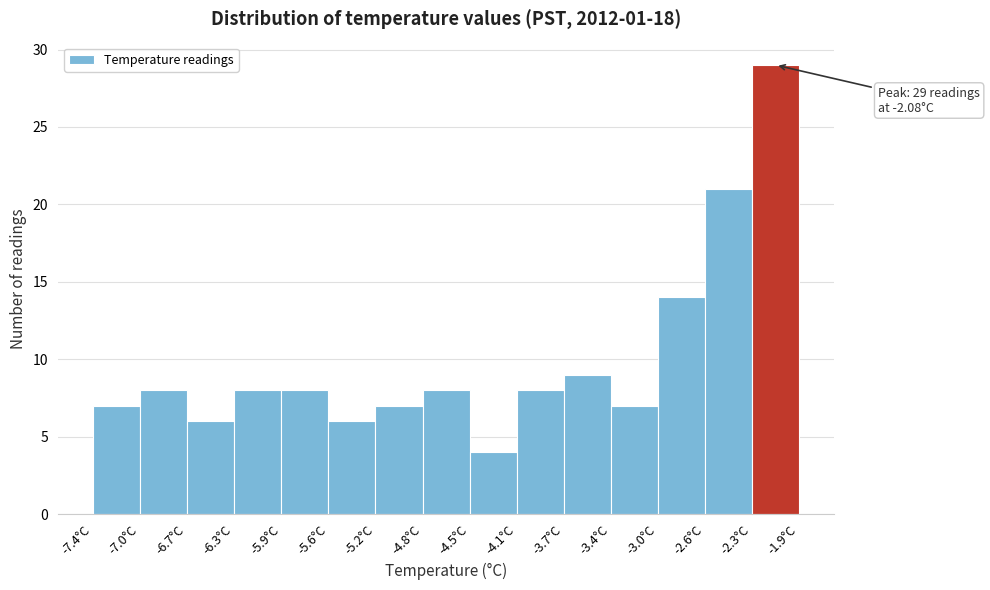

Which range on the x-axis has the tallest bar?

-2.25 to -1.90